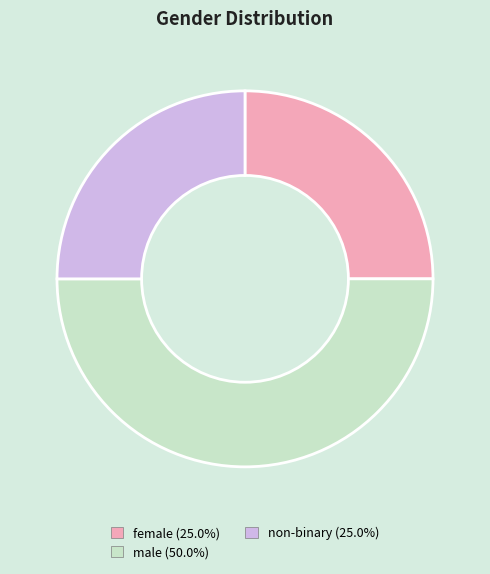

Which slice is the largest?

male